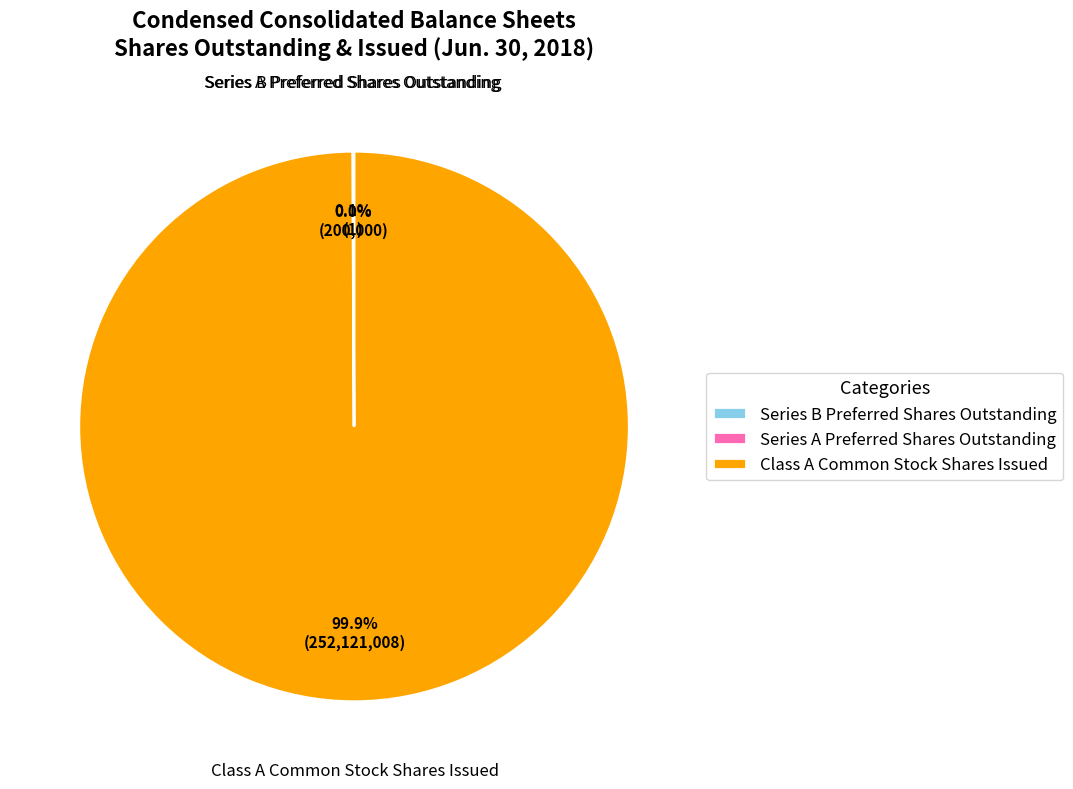

How much of the chart is everything except Series B Preferred Shares Outstanding?

99.9%